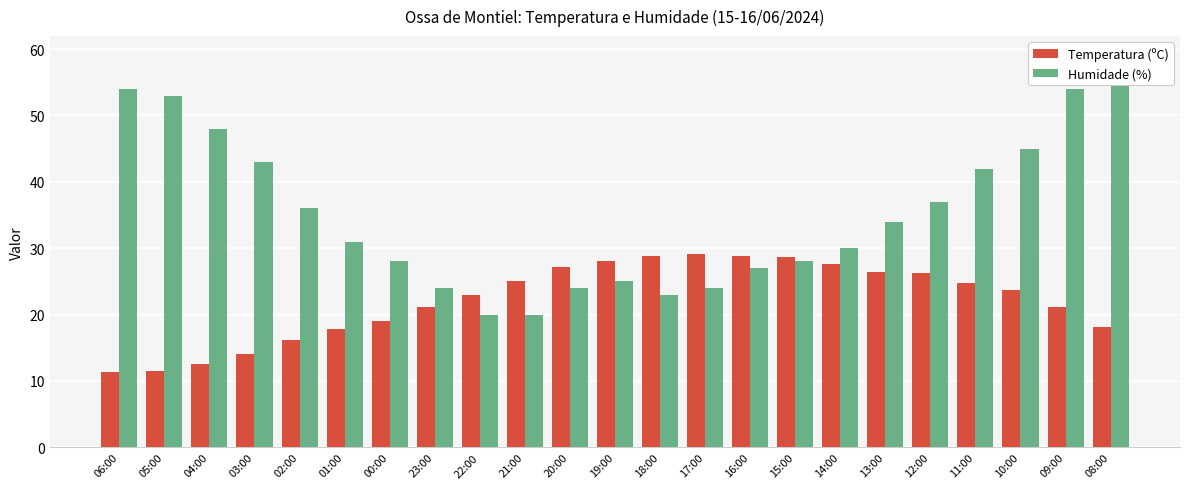

Rank the categories by Humidade (%) value from highest to lowest.

08:00, 06:00, 09:00, 05:00, 04:00, 10:00, 03:00, 11:00, 12:00, 02:00, 13:00, 01:00, 14:00, 00:00, 15:00, 16:00, 19:00, 23:00, 20:00, 17:00, 18:00, 22:00, 21:00